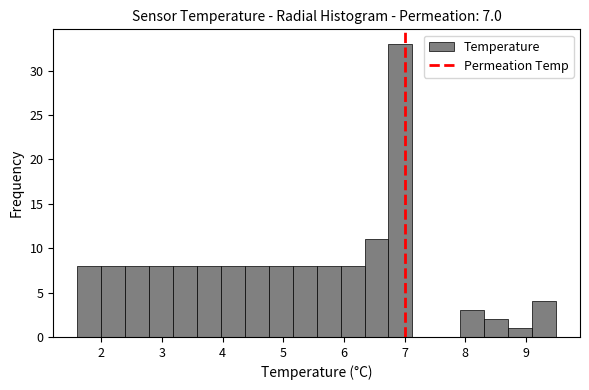

Read against the x-axis, roughly where is the centre of the tallest bar?

6.9